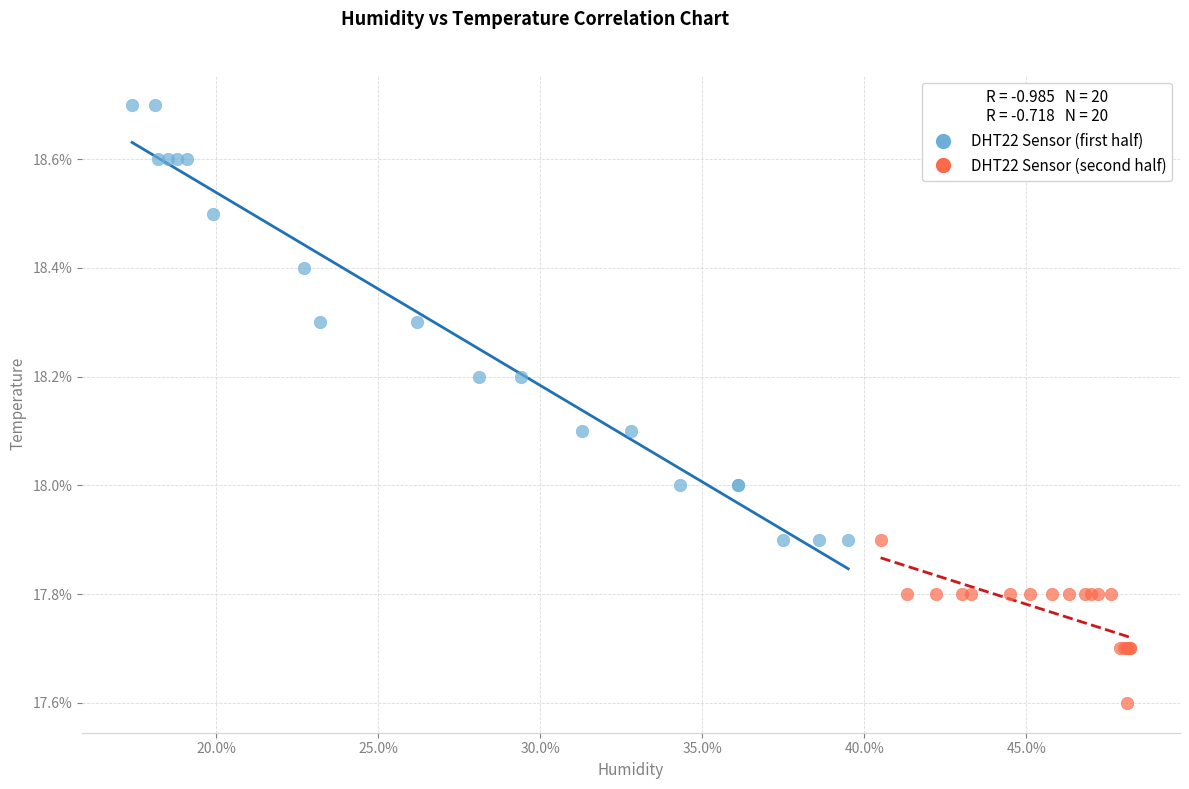

Which series reaches the minimum Y coordinate?

DHT22 Sensor (second half)